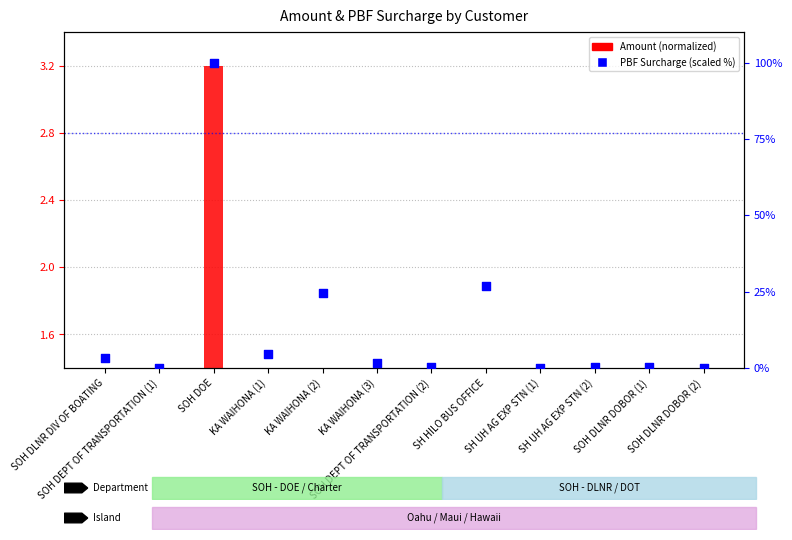

Is the value of Amount (normalized) at KA WAIHONA (3) greater than the value of PBF Surcharge (scaled %) at SOH DLNR DIV OF BOATING?

No